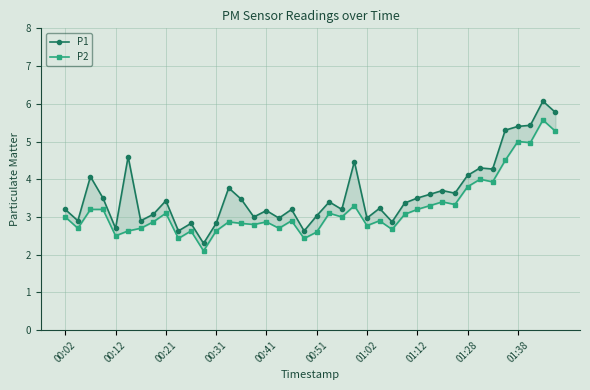

Does the chart display data point markers on the line(s)?

Yes